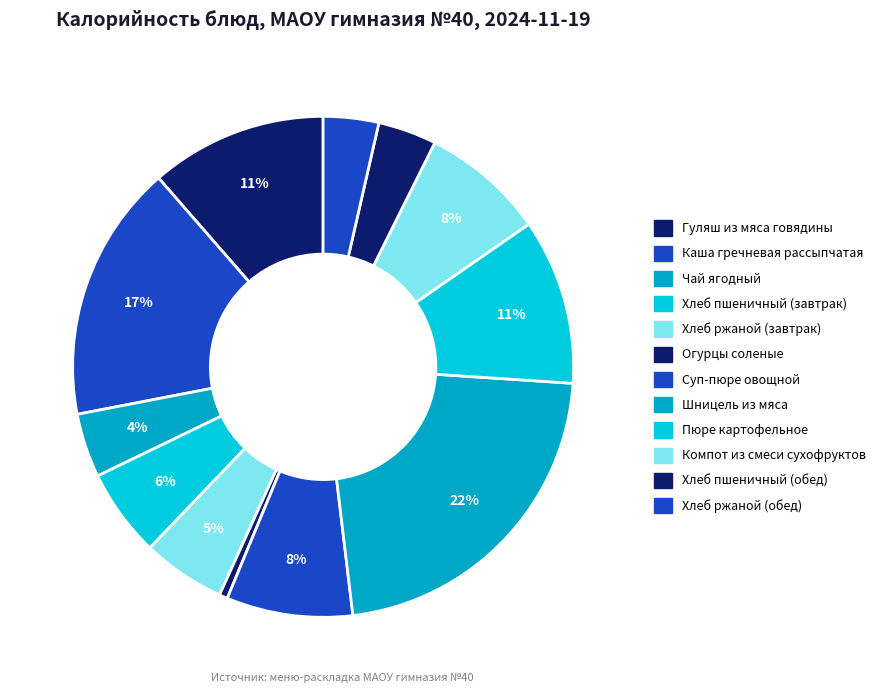

What percentage is NOT represented by Хлеб пшеничный (завтрак)?

94.3%